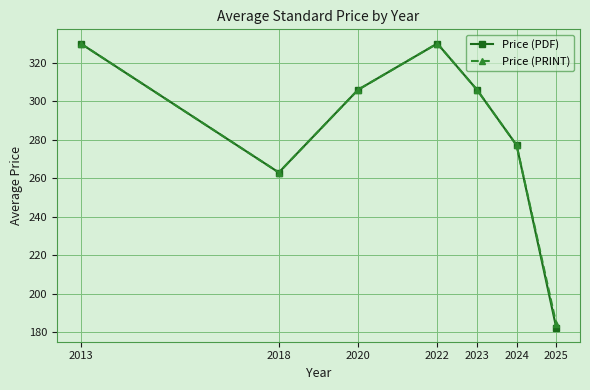

At how many categories does at least one series exceed 191?

6